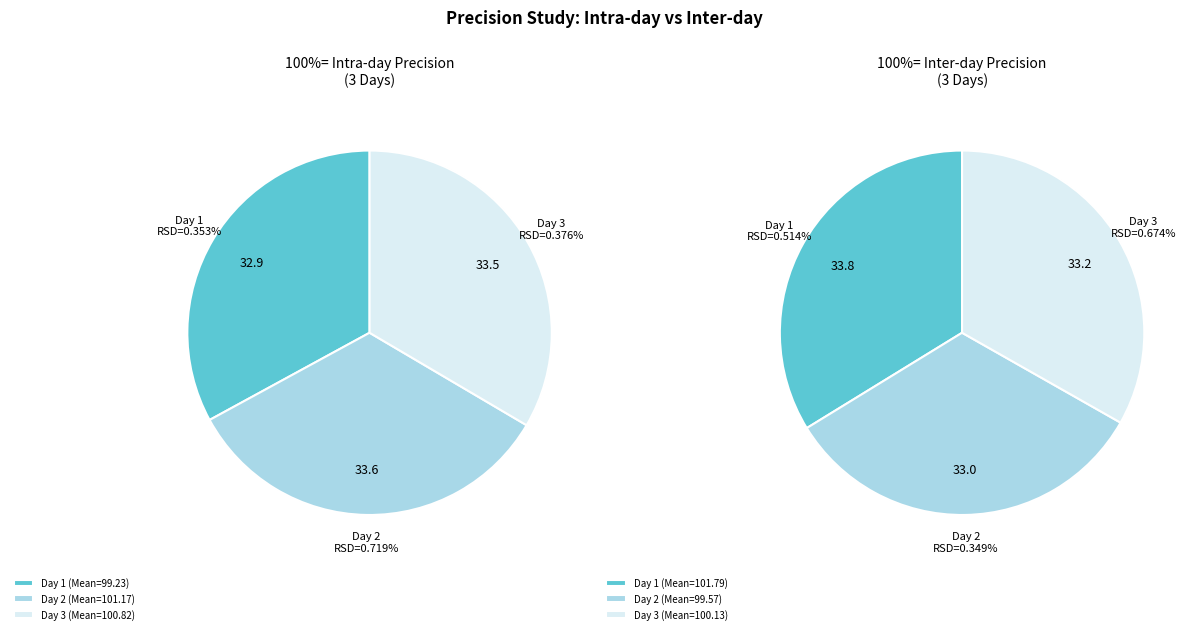

To the nearest percent, what is the difference between the Day 2 (Mean=101.17) and Day 1 (Mean=99.23) slice percentages?

1%